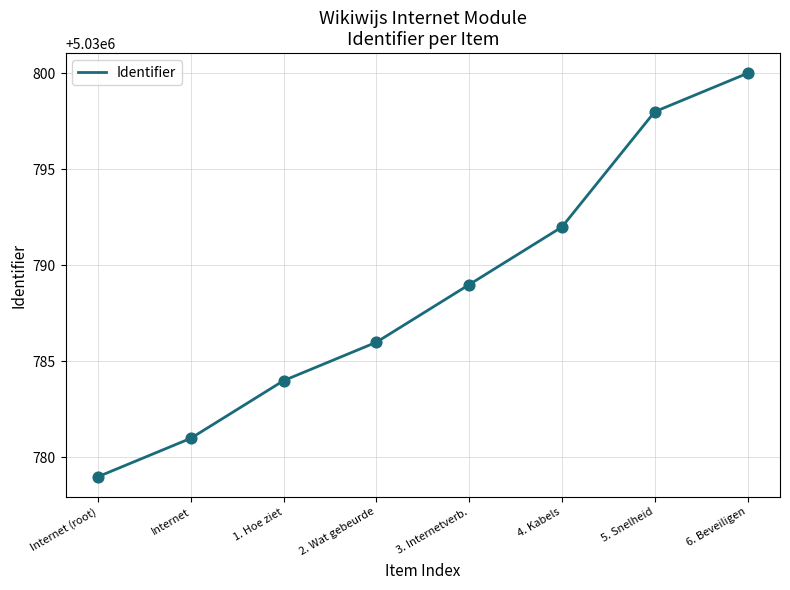

Between 4. Kabels and 5. Snelheid, which is larger?

5. Snelheid